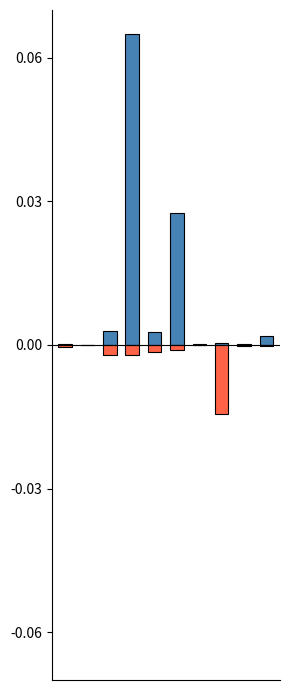

Reading left to right, transcribe all the data shown in this chart.

total-domains: 0=0.0	1=0.0	2=0.0	3=0.1	4=0.0	5=0.0	6=0.0	7=0.0	8=0.0	9=0.0
total-nameservers: 0=-0.0	1=-0.0	2=-0.0	3=-0.0	4=-0.0	5=-0.0	6=-0.0	7=-0.0	8=-0.0	9=-0.0